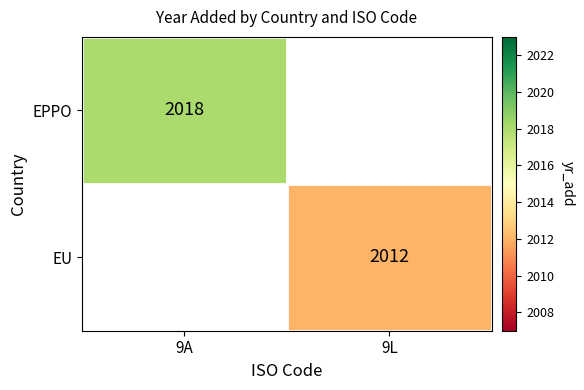

Is the value of EPPO at 9A greater than the value of EU at 9L?

Yes